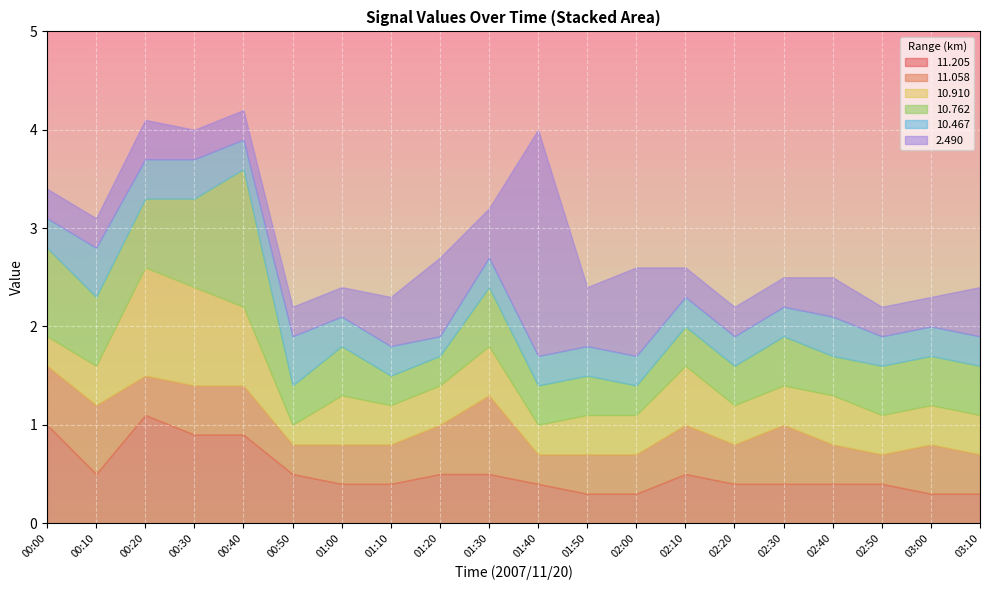

List the series in order of their peak value, highest first.

  2.490,  10.762,  11.205,  10.910,  11.058,  10.467